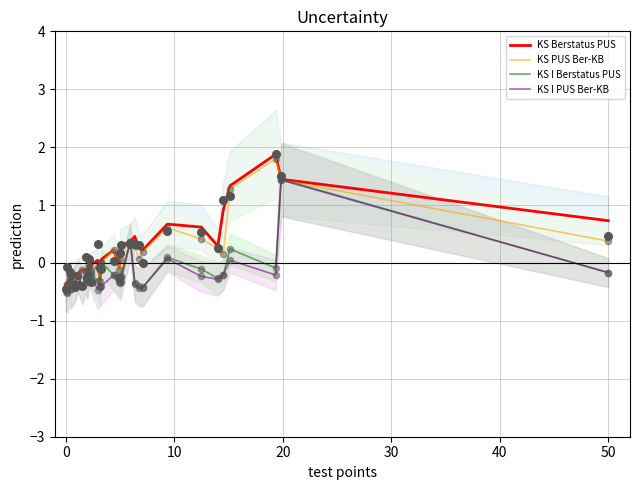

At how many categories does at least one series exceed 0?

17